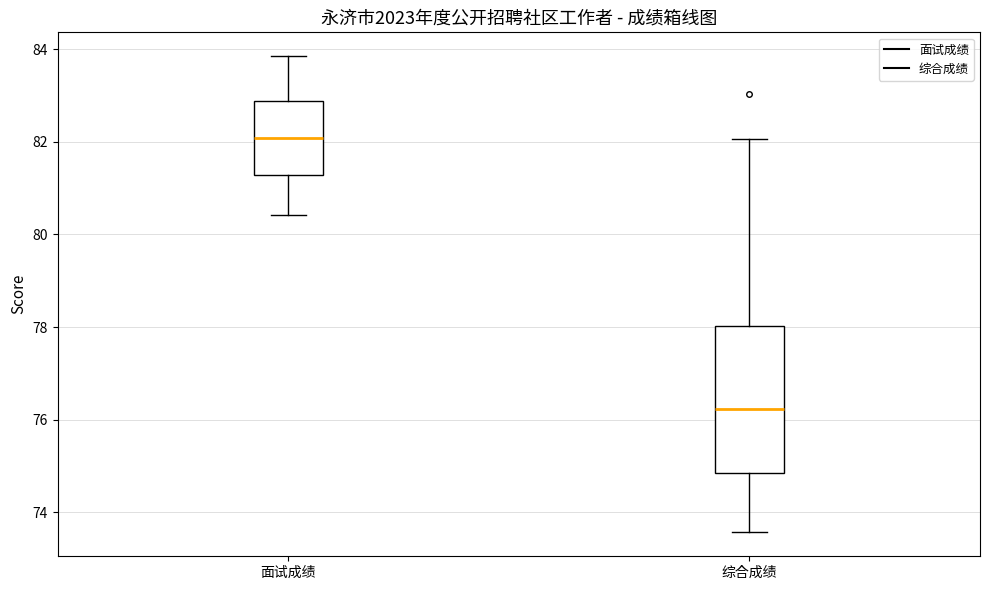

Comparing the boxes themselves (not the whiskers), which one is the tallest?

综合成绩